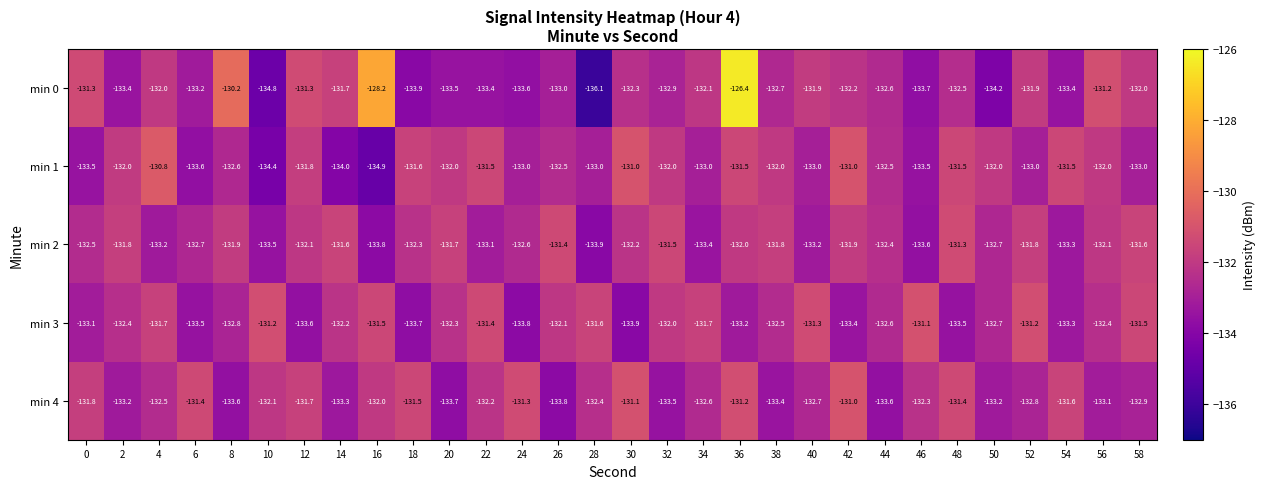

Which series changed the most between 36 and 46?

min 0